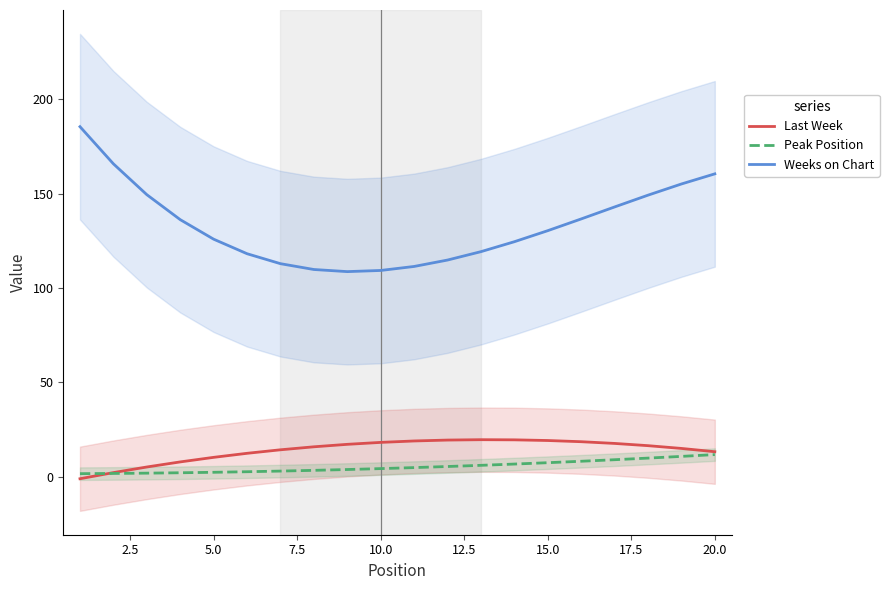

How many lines are shown in the chart?

3